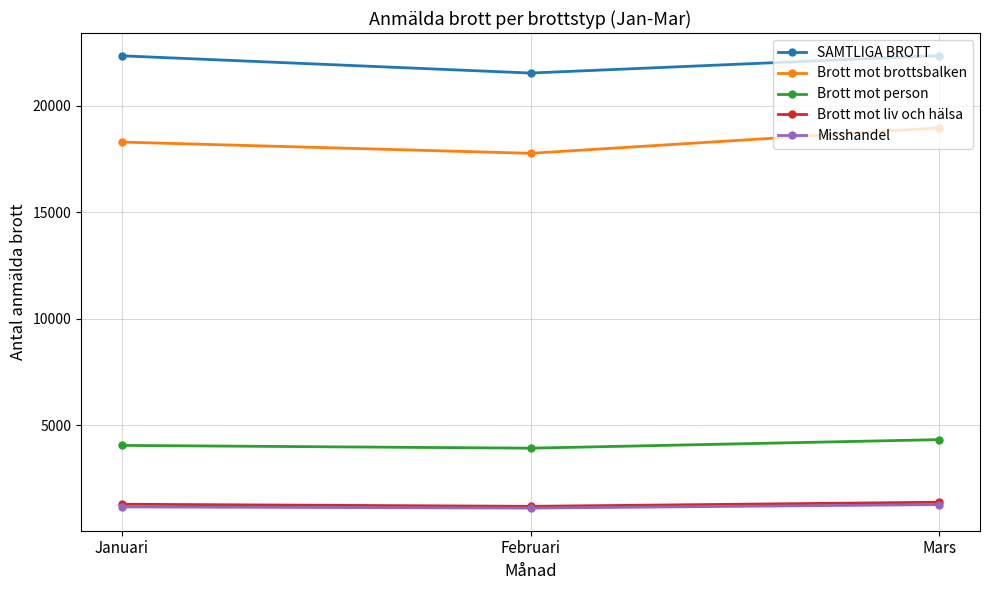

Is it true that Brott mot brottsbalken equals 18964 at Mars?

True